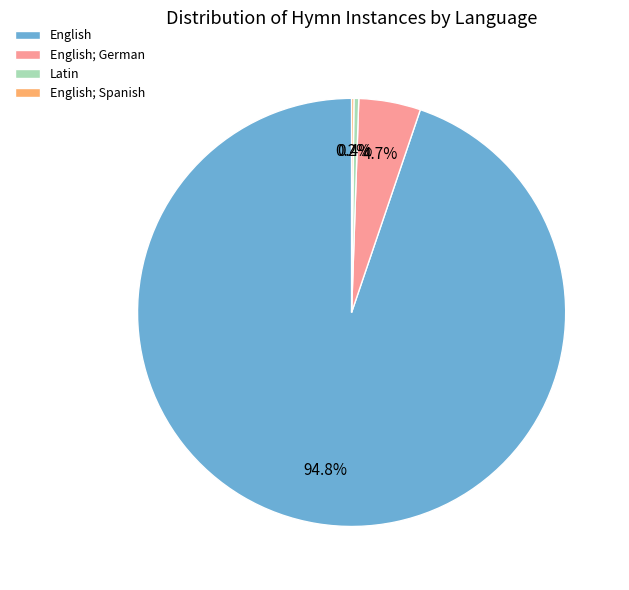

Which has a higher value, English or Latin?

English